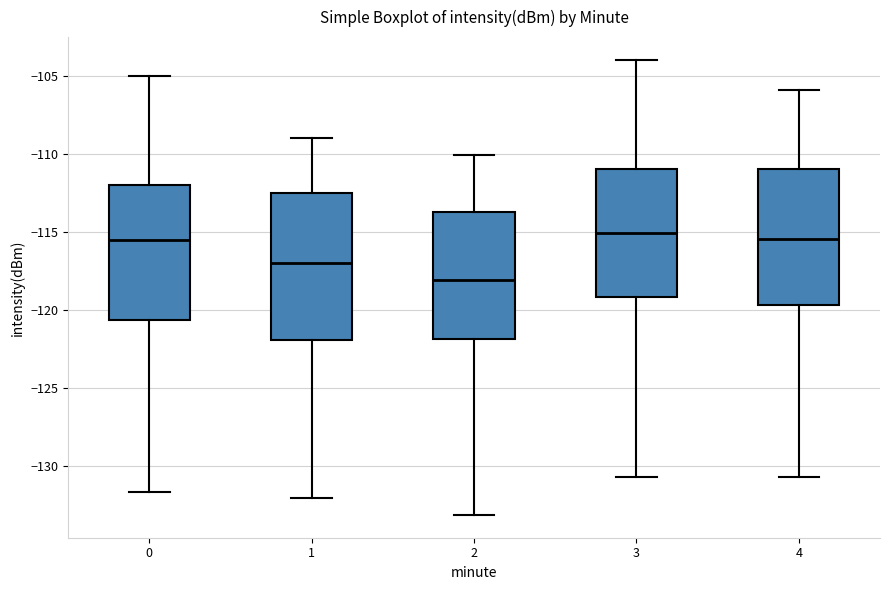

Which box is the tallest, from its lower edge to its upper edge?

1